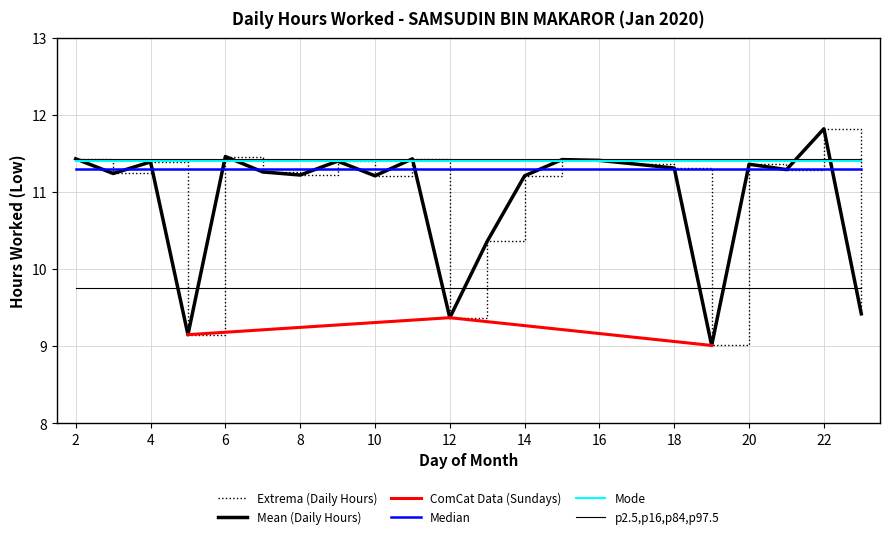

True or false: the data shows 6.8 at 6.

False